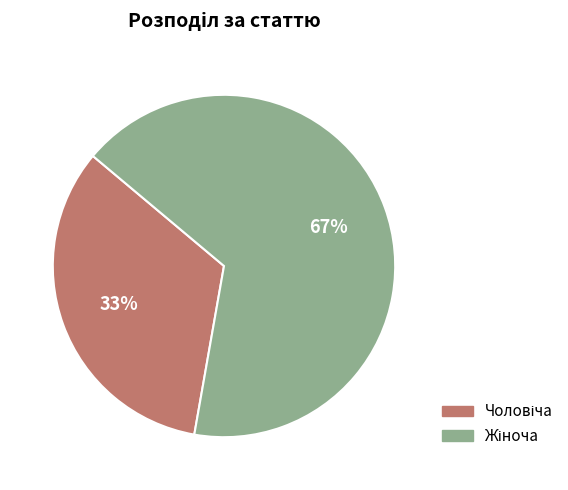

Is there any slice that represents more than half of the pie?

Yes